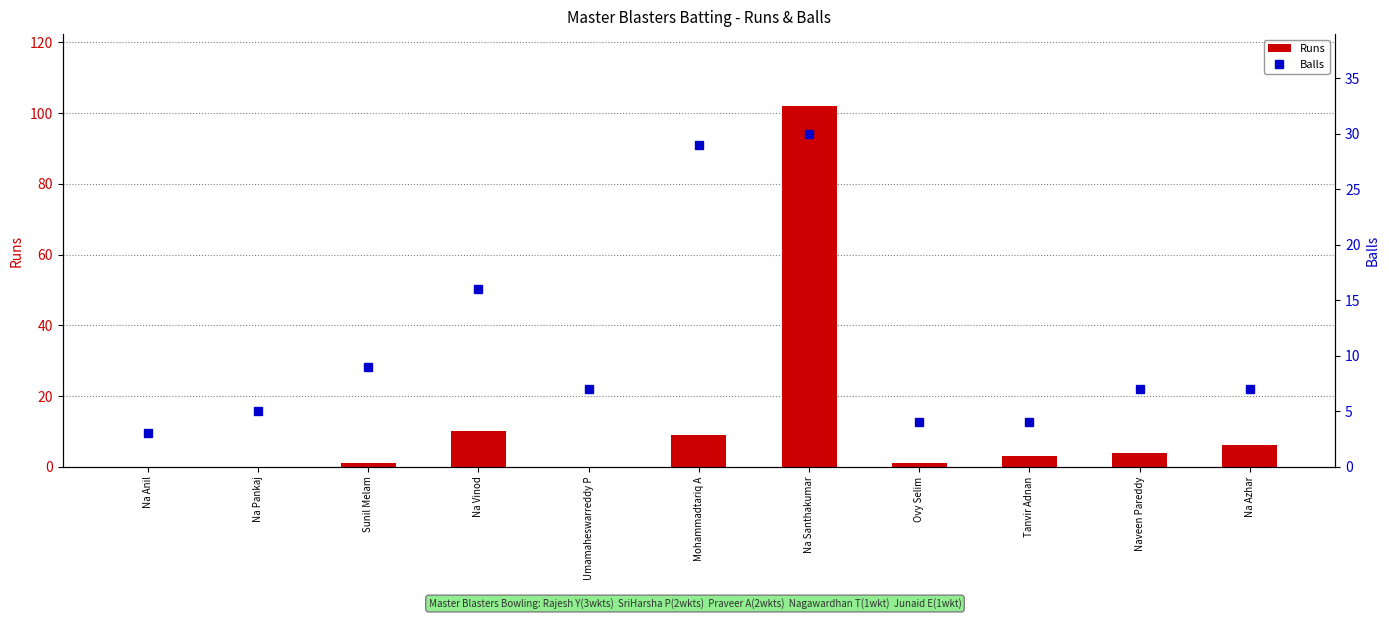

The value of Runs at Na Vinod is 4. True or false?

False